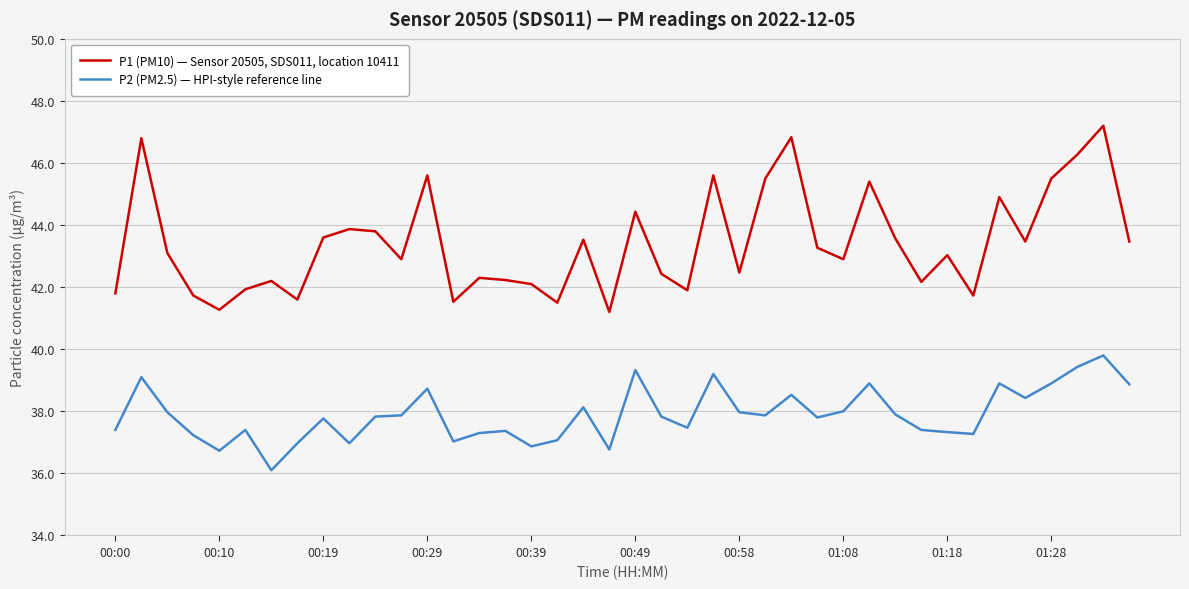

What is the minimum value for P1 (PM10) — Sensor 20505, SDS011, location 10411?

41.2